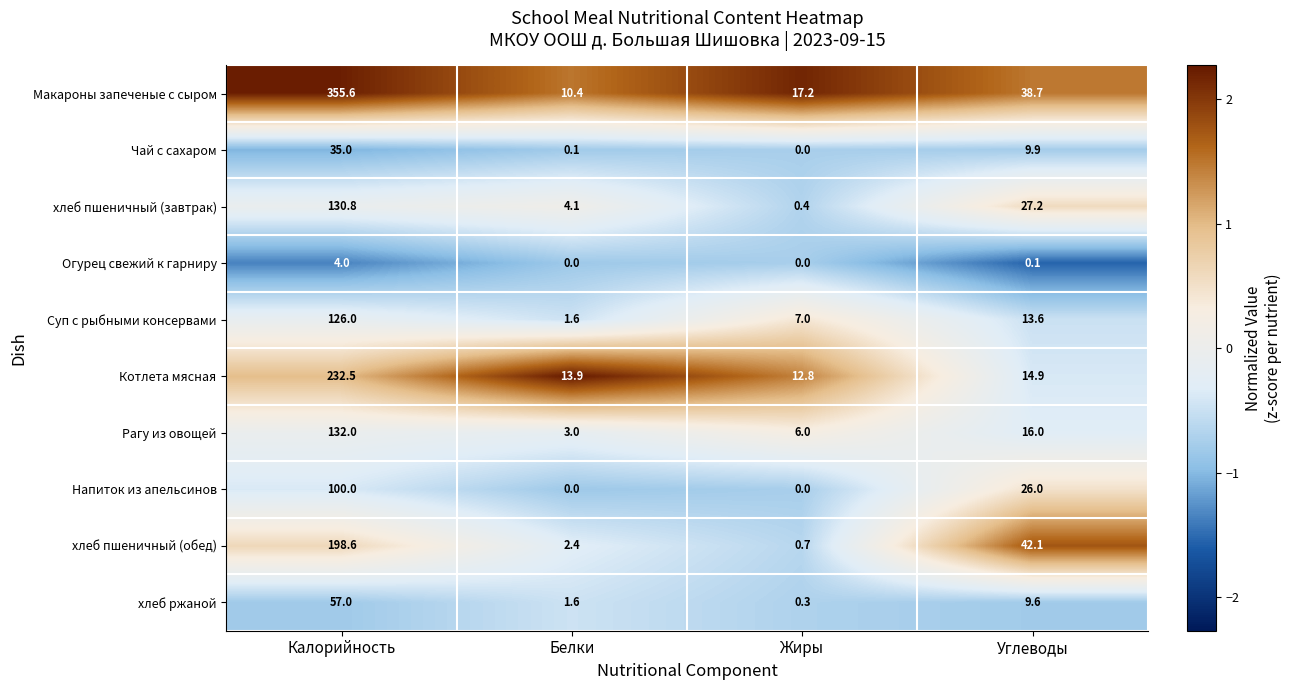

Between Белки and Жиры, which series saw the biggest shift?

Макароны запеченые с сыром